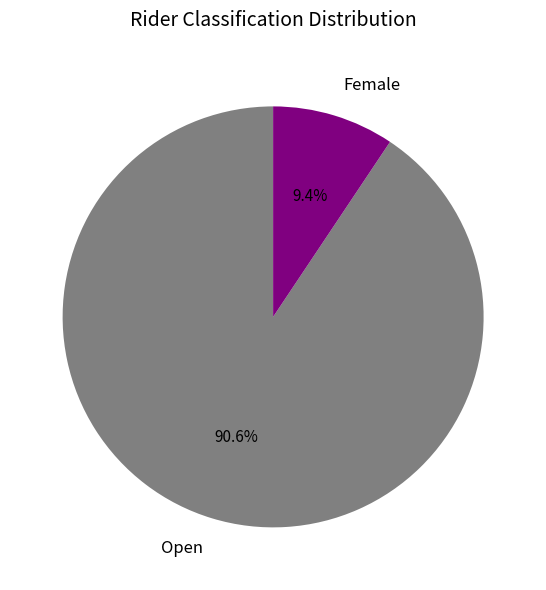

Between Open and Female, which is larger?

Open